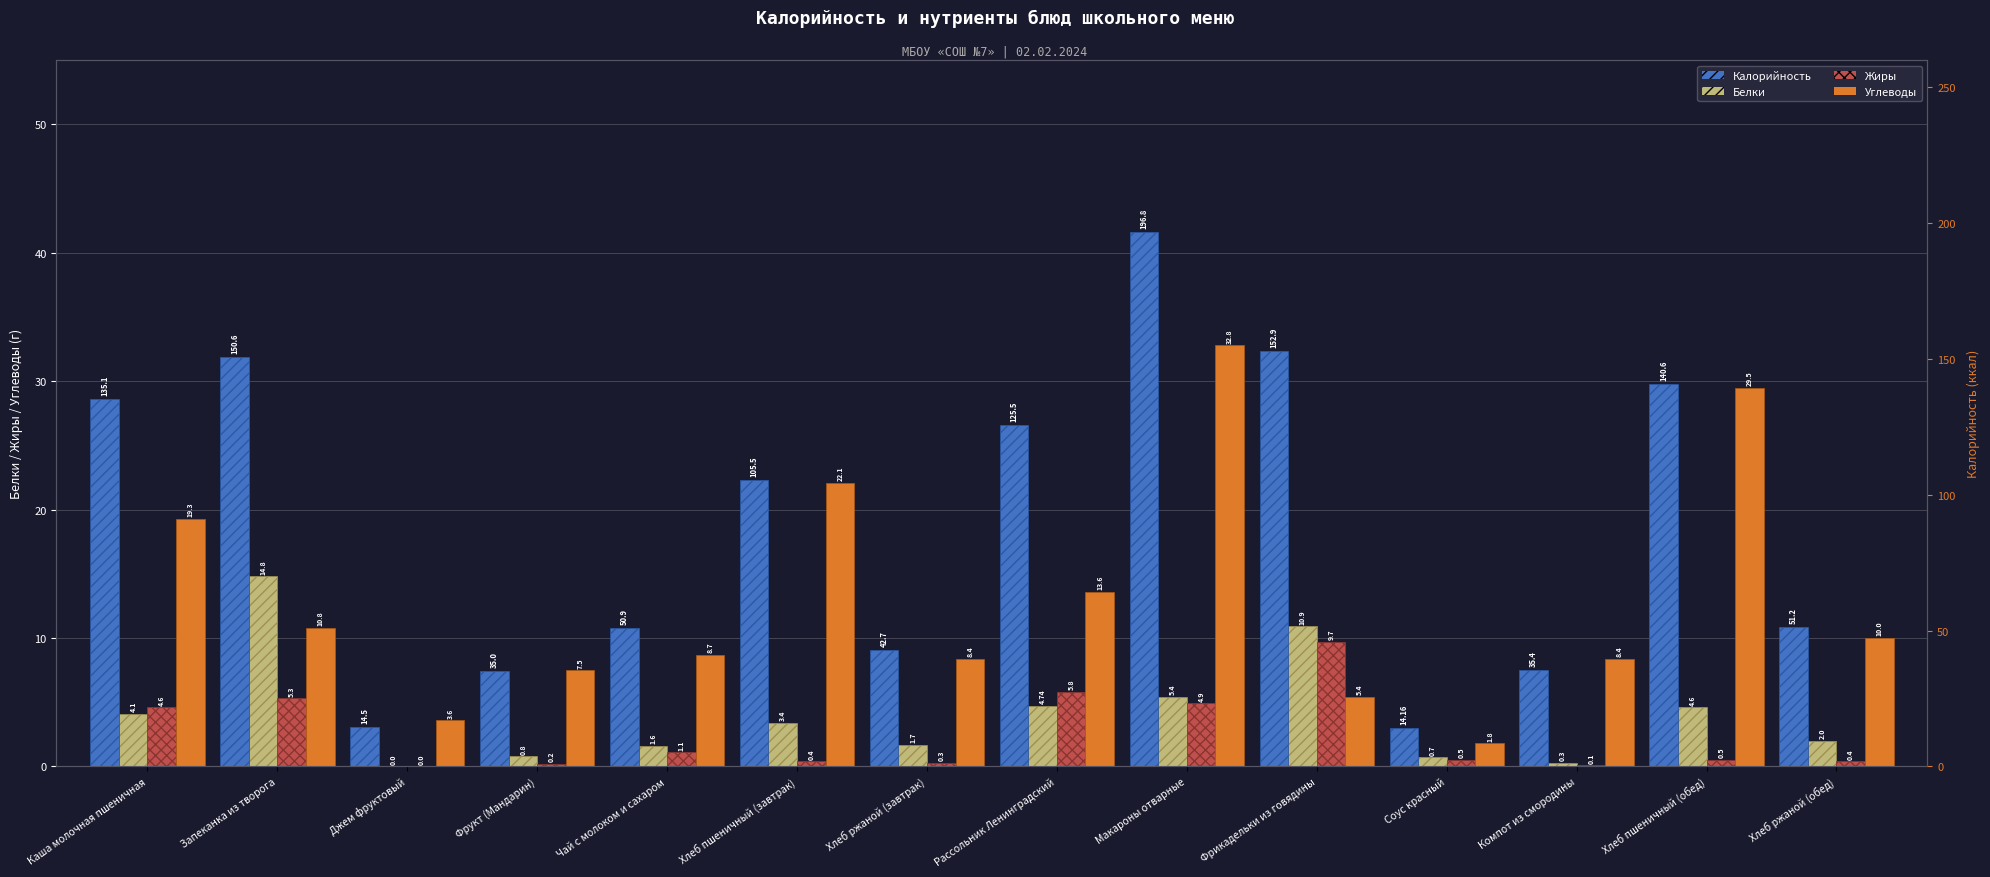

How many values in the Углеводы series are below 10?

7